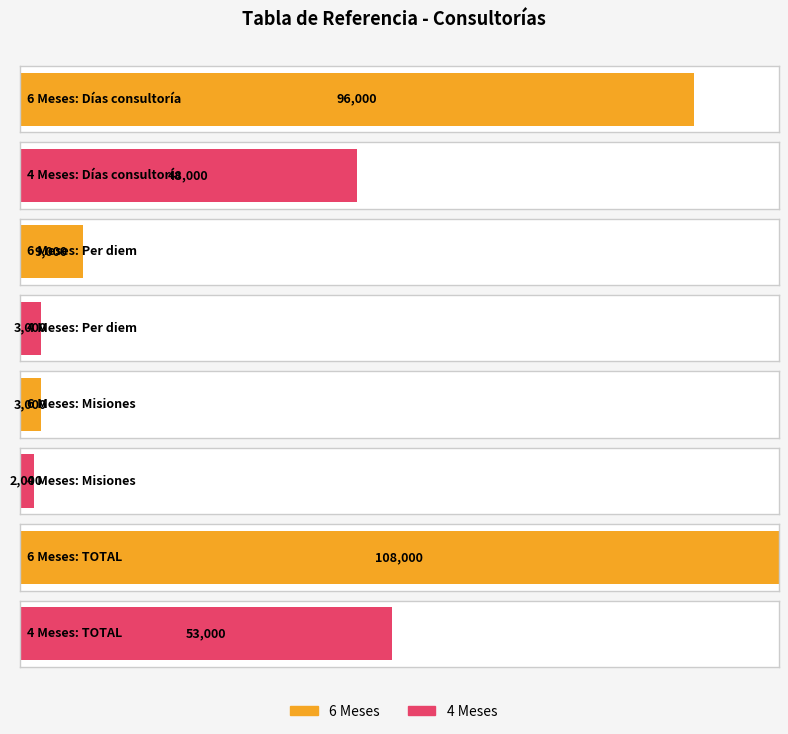

What is the difference between the maximum and minimum values?

106000